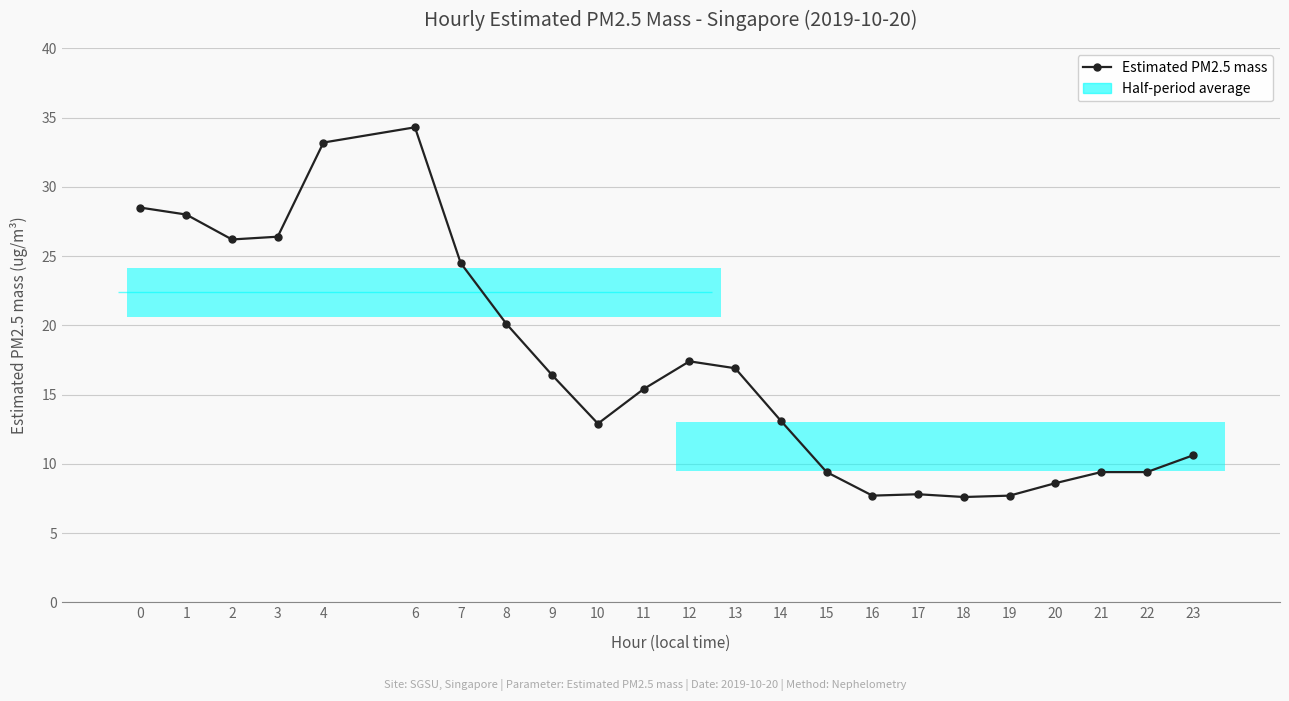

What is the maximum value shown in the chart?

34.3